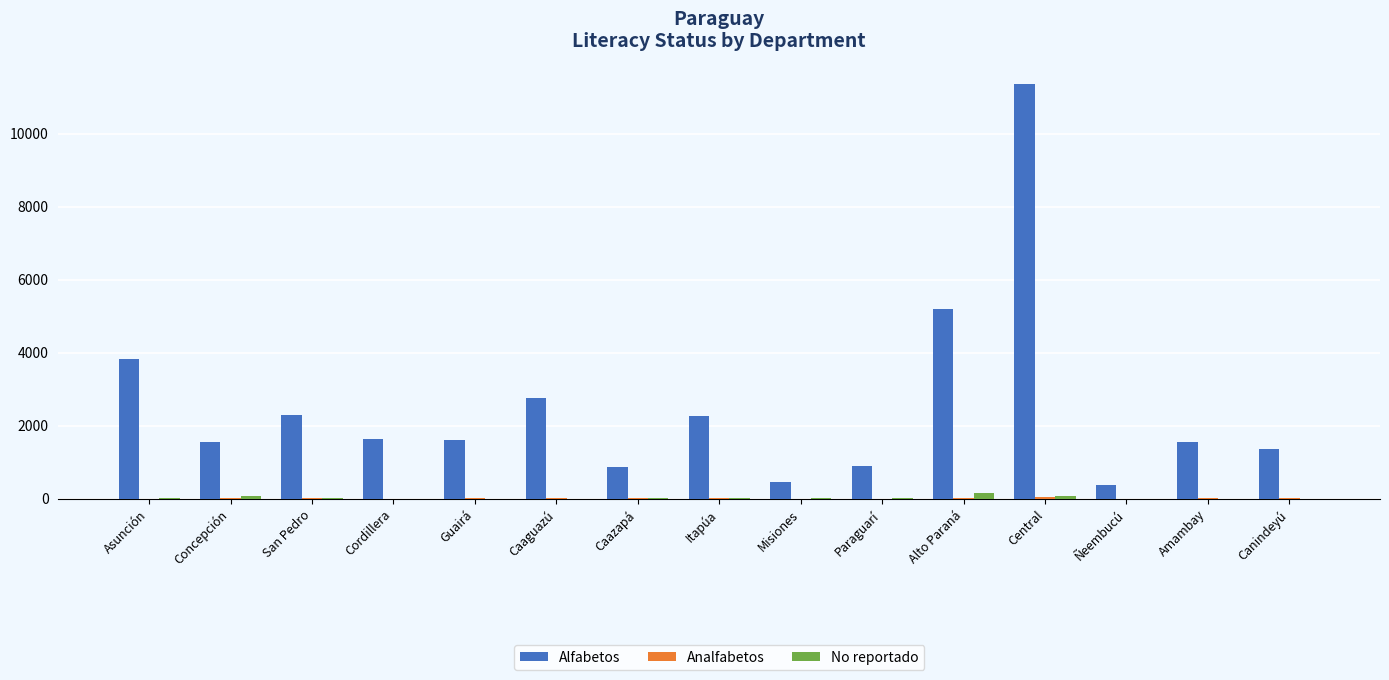

Between Central and Canindeyú, which series saw the biggest shift?

Alfabetos